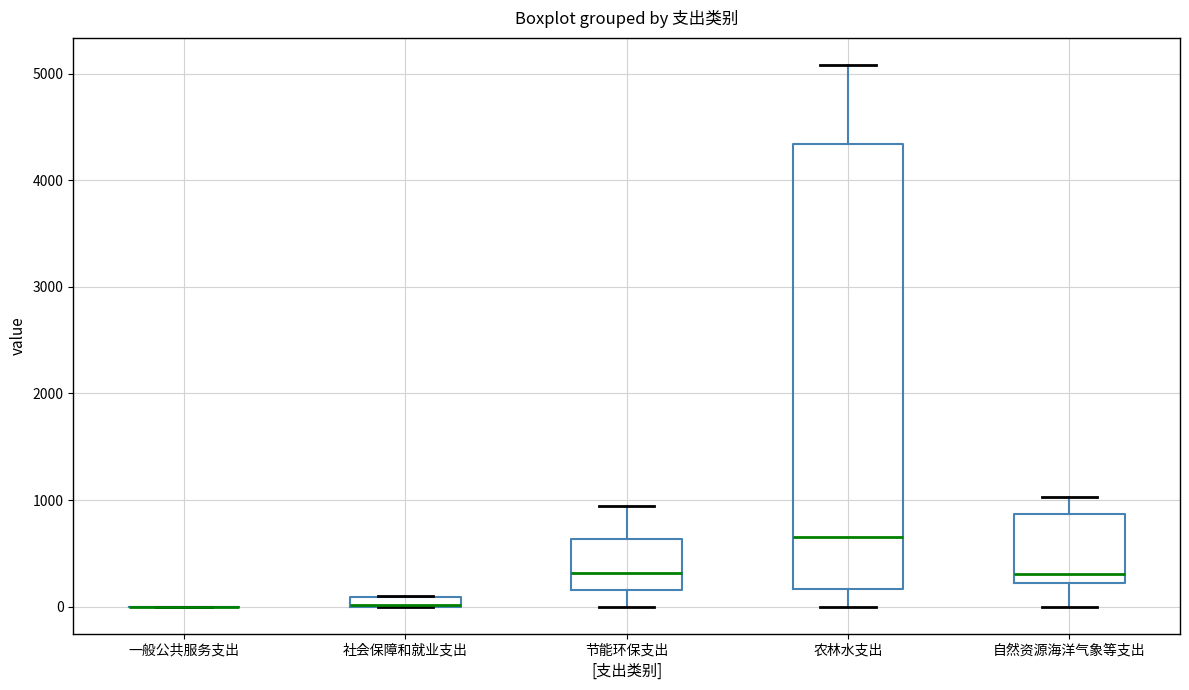

Where is the upper edge of the box for 社会保障和就业支出 on the y-axis? The values are not printed on the chart, so give them approximately, as read against the axis.

100